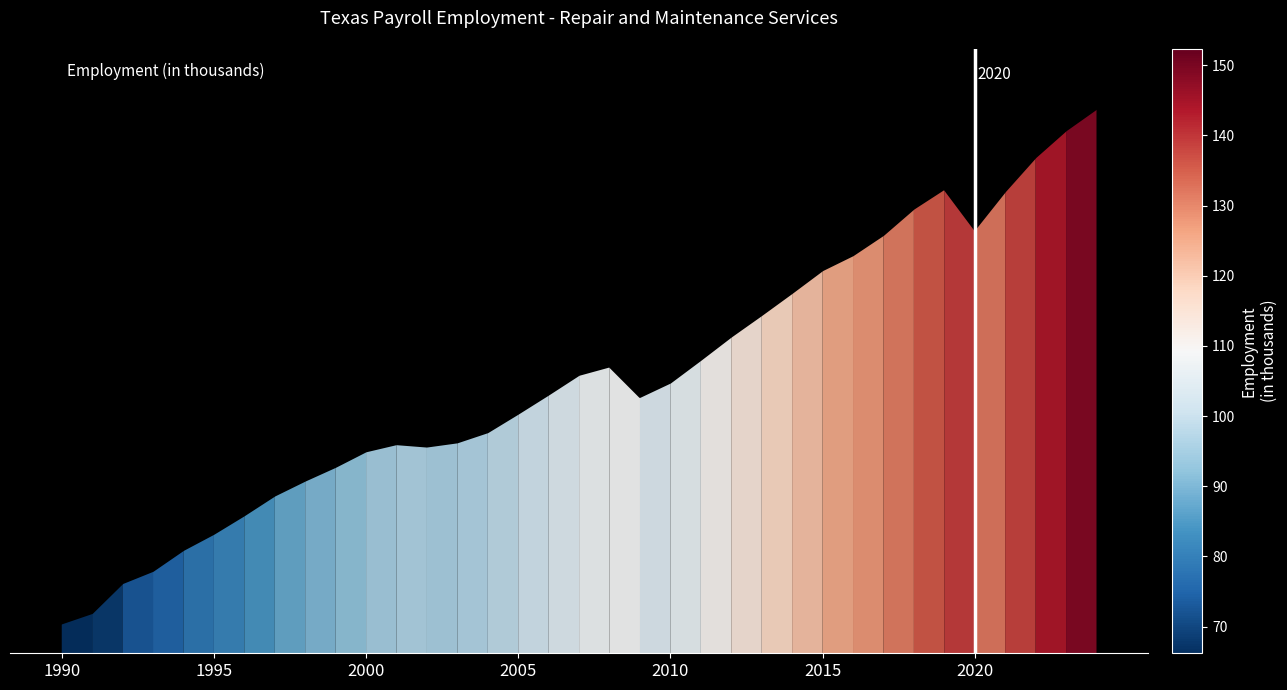

Is this an area chart (filled region under the line)?

No